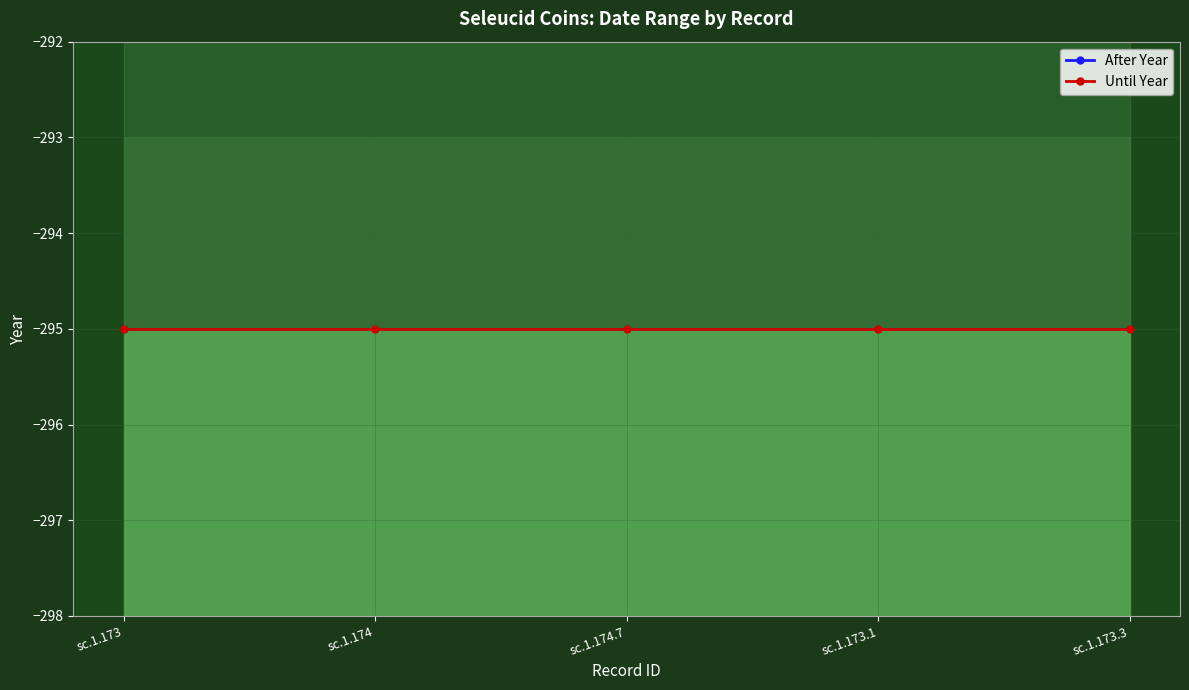

Does the chart display data point markers on the line(s)?

Yes